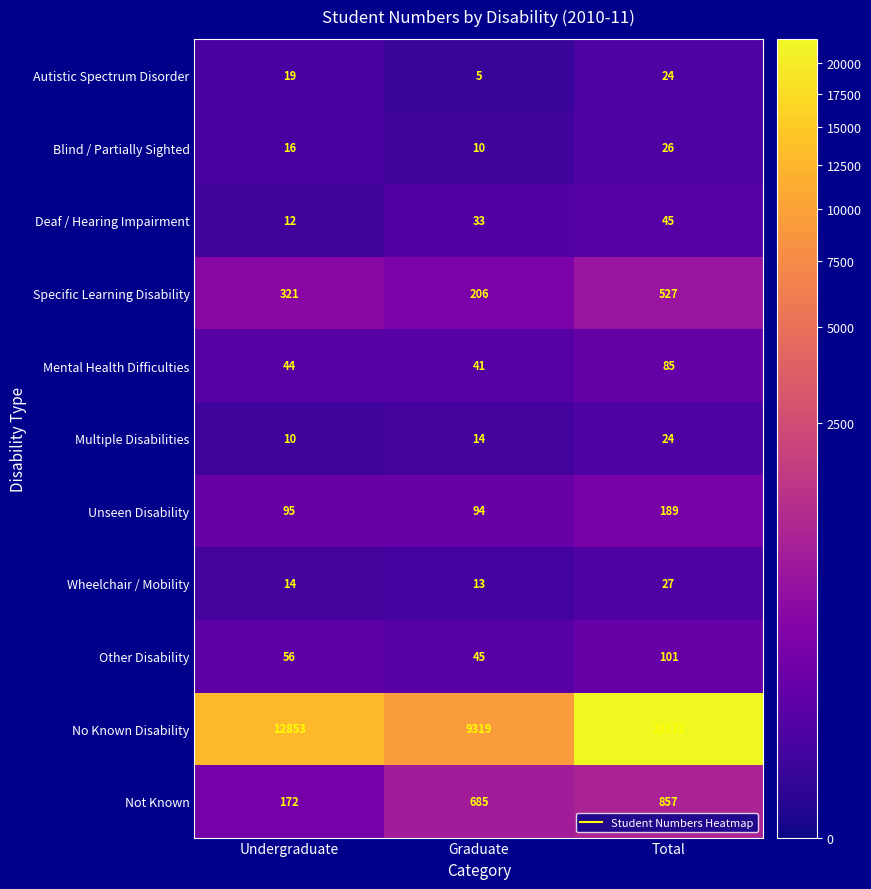

Where is Not Known nearest to the value 514?

Graduate